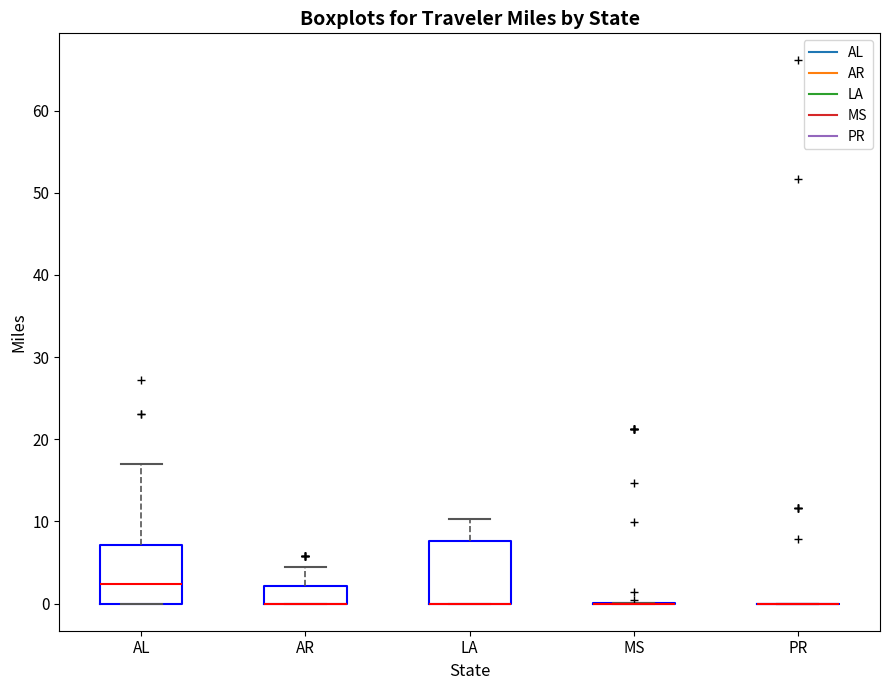

Reading left to right, read every box against the y-axis: the position of its median line, the range the box covers, and the ends of its whiskers. The values are not printed on the chart, so give them approximately, as read against the axis.

AL: median 2, box 0 to 7, whiskers 0 to 17
AR: median 0 (drawn on the box's lower edge), box 0 to 2, whiskers 0 to 4
LA: median 0 (drawn on the box's lower edge), box 0 to 8, whiskers 0 to 10
MS: box collapsed to a line at 0, whiskers 0 to 0
PR: box collapsed to a line at 0, whiskers 0 to 0